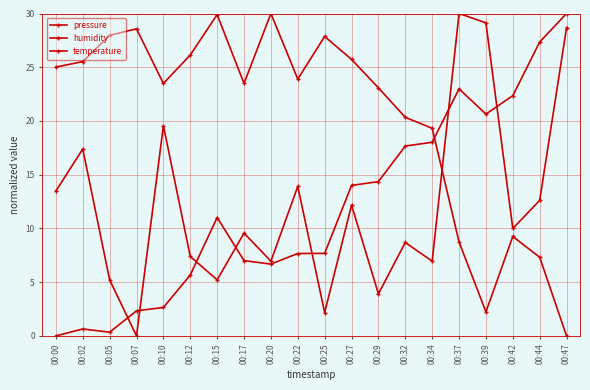

Count the number of data series in this chart.

3